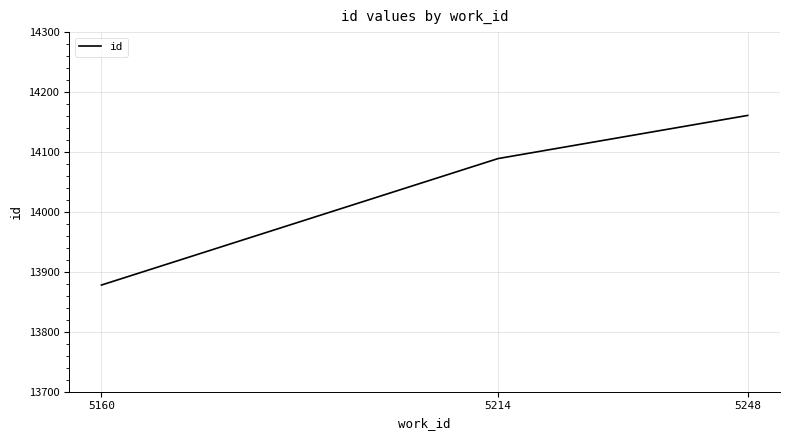

Does the chart display data point markers on the line(s)?

No